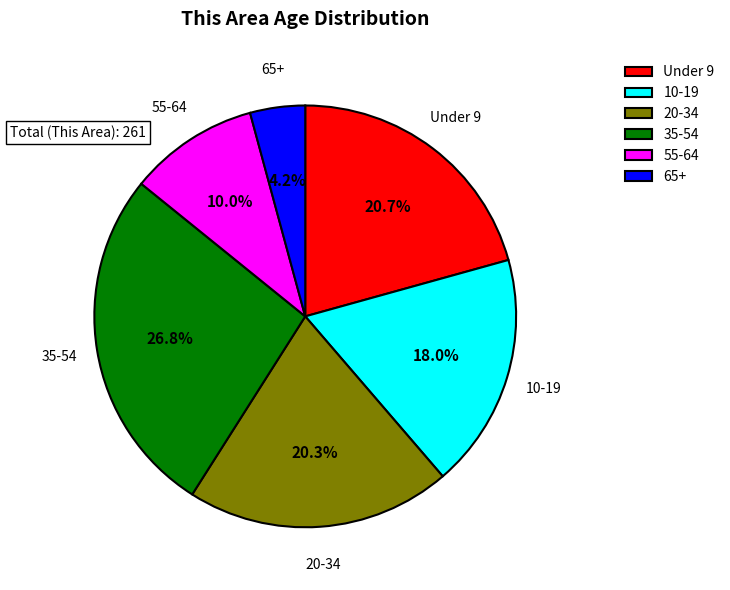

Do 35-54 and 10-19 together represent more than half of the pie?

No